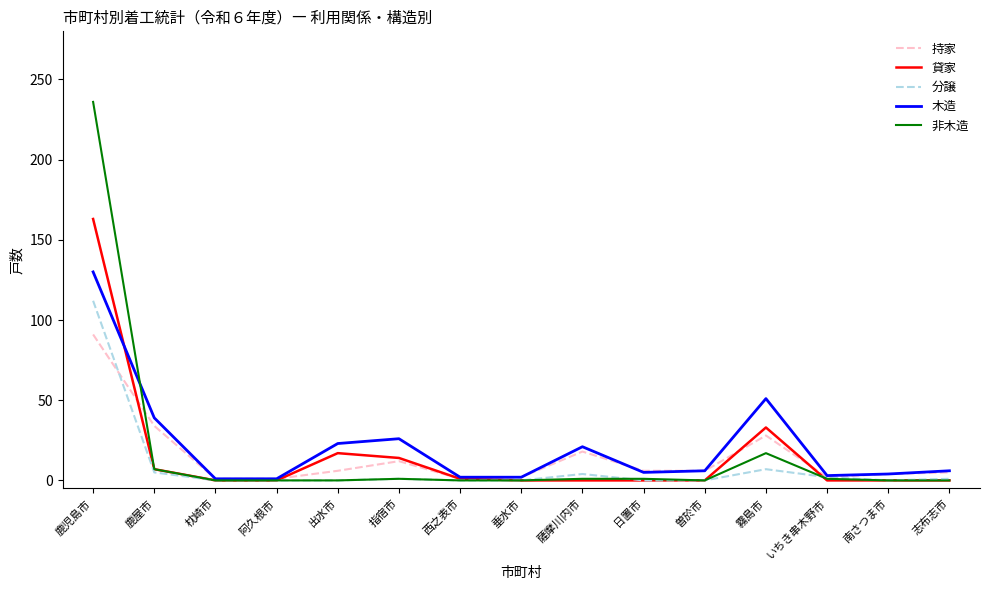

Is it true that 持家 equals 2 at いちき串木野市?

True